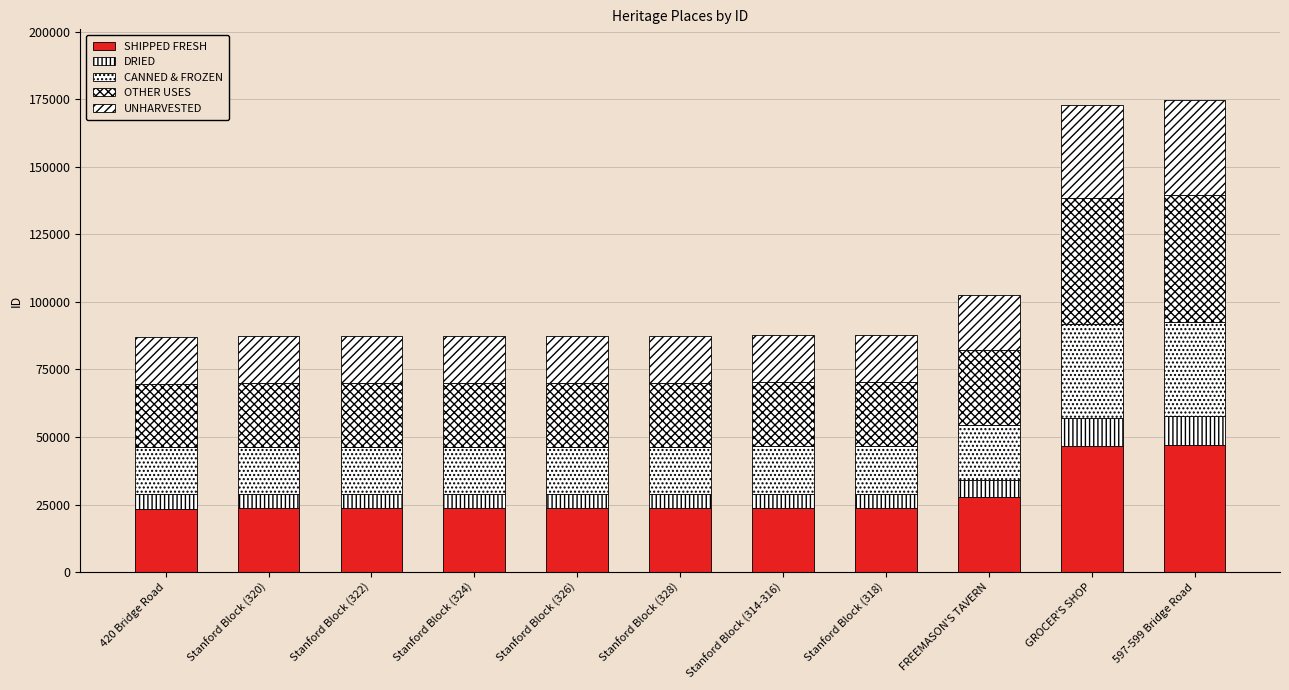

How many bars are there in total?

11